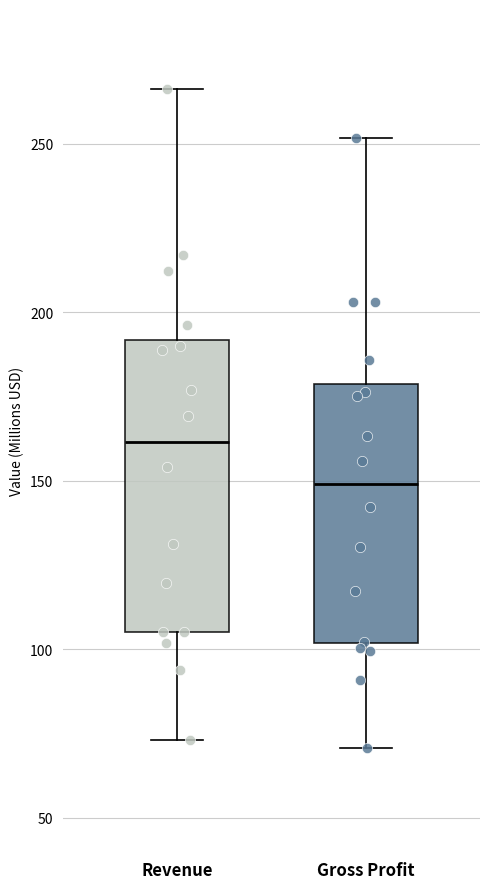

Comparing the boxes themselves (not the whiskers), which one is the tallest?

Revenue